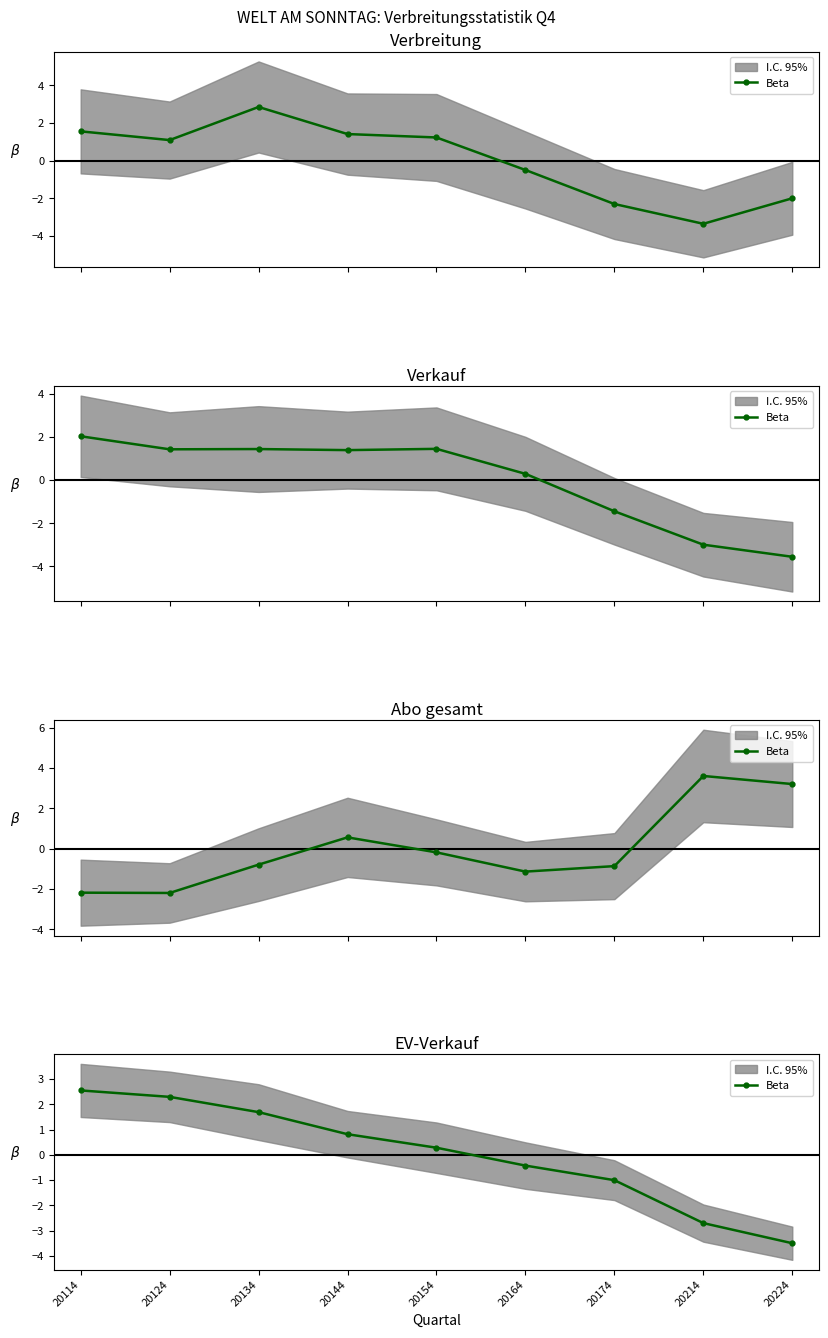

What is the sum of the values at 20154 and 20124?

2.6